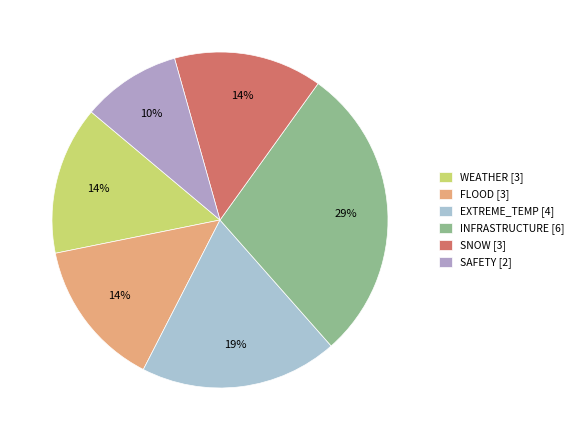

Which category has the smallest portion of the pie?

SAFETY [2]